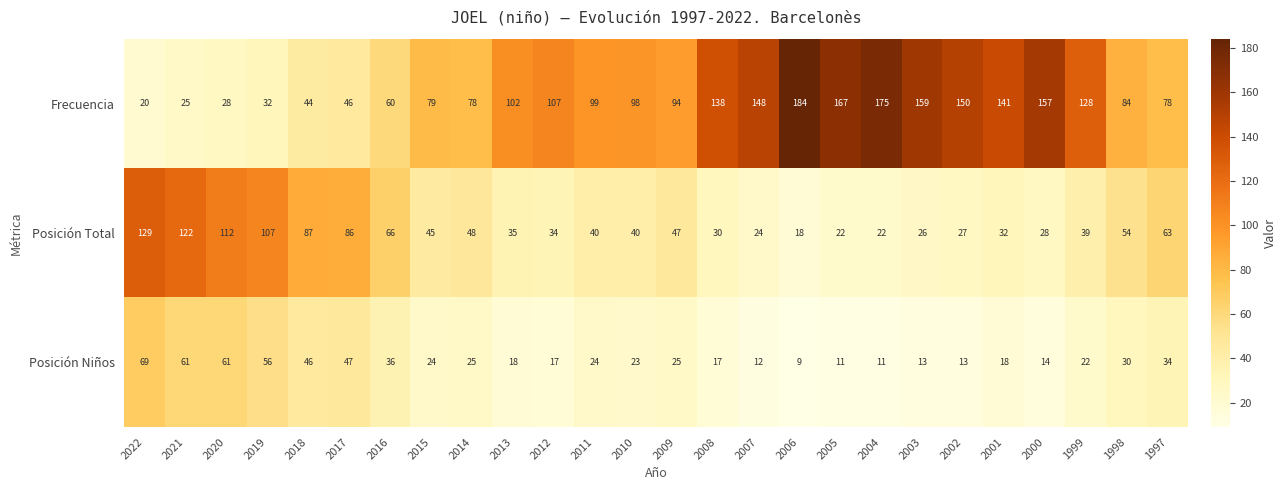

Which category has the lowest value across all series?

2006